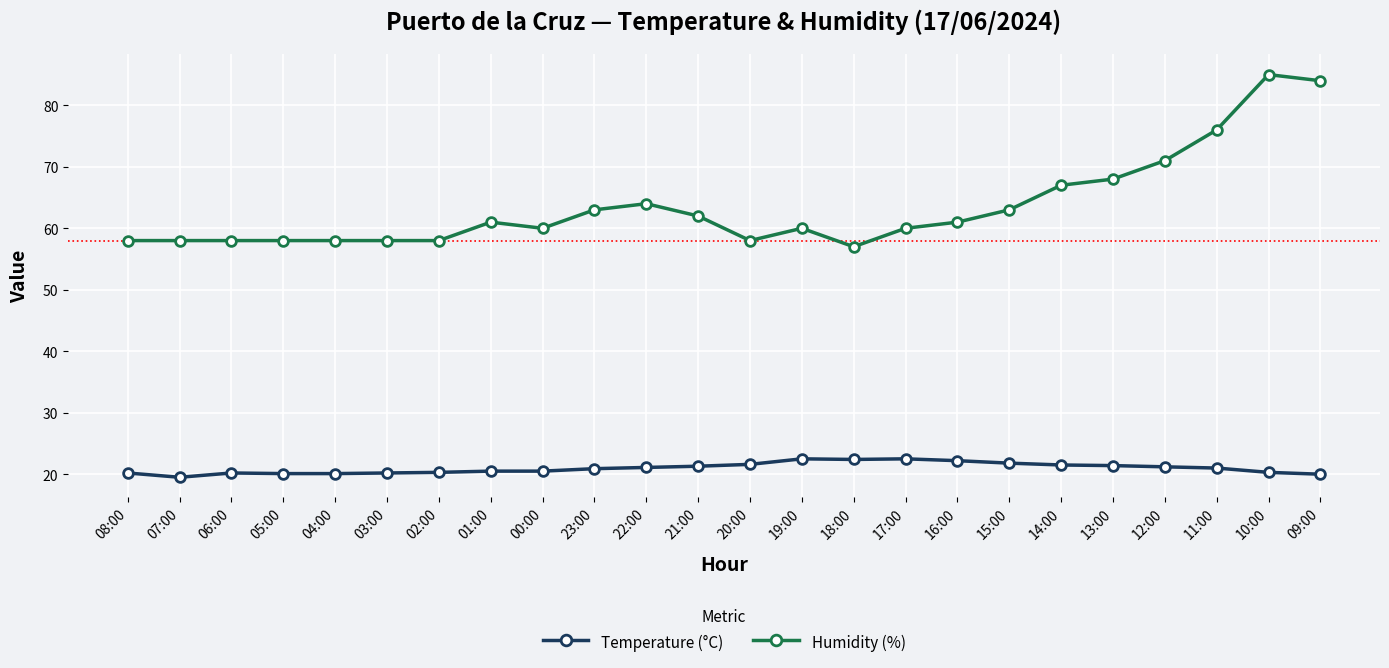

Which series has the largest total across all categories?

Humidity (%)